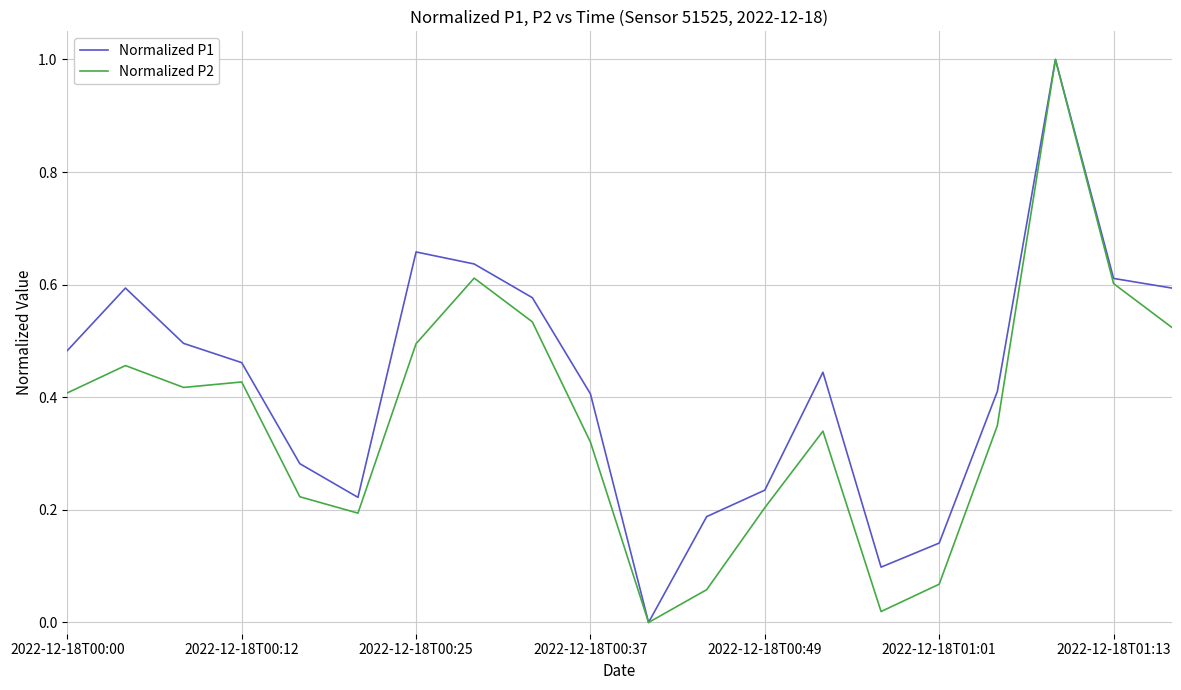

Rank the series by their average value, from highest to lowest.

Normalized P1, Normalized P2